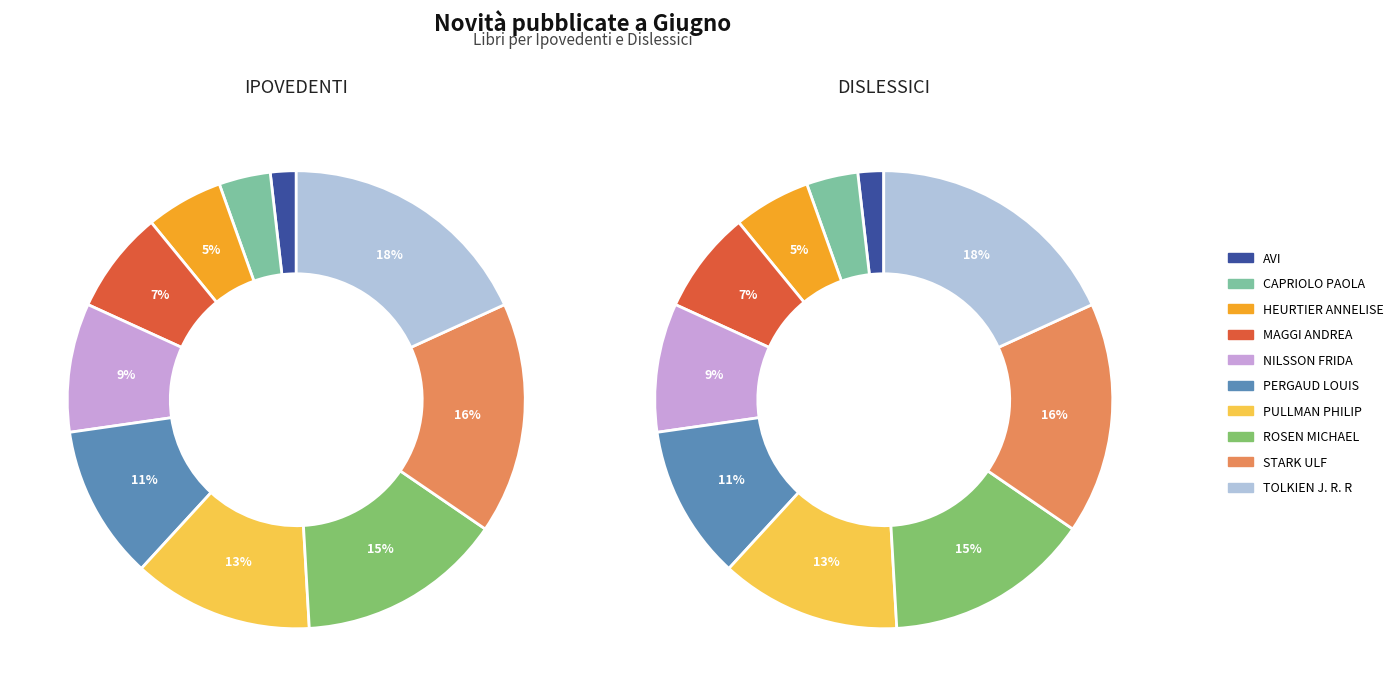

To the nearest percent, what portion does CAPRIOLO PAOLA represent?

4%